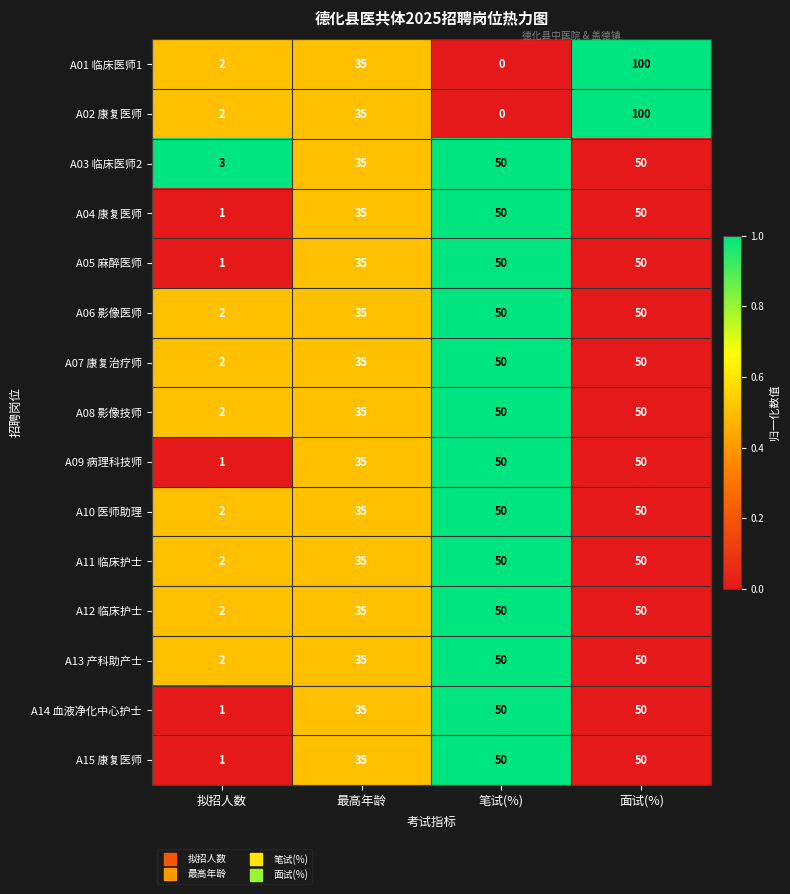

At which category does the chart reach its minimum across all series?

笔试(%)